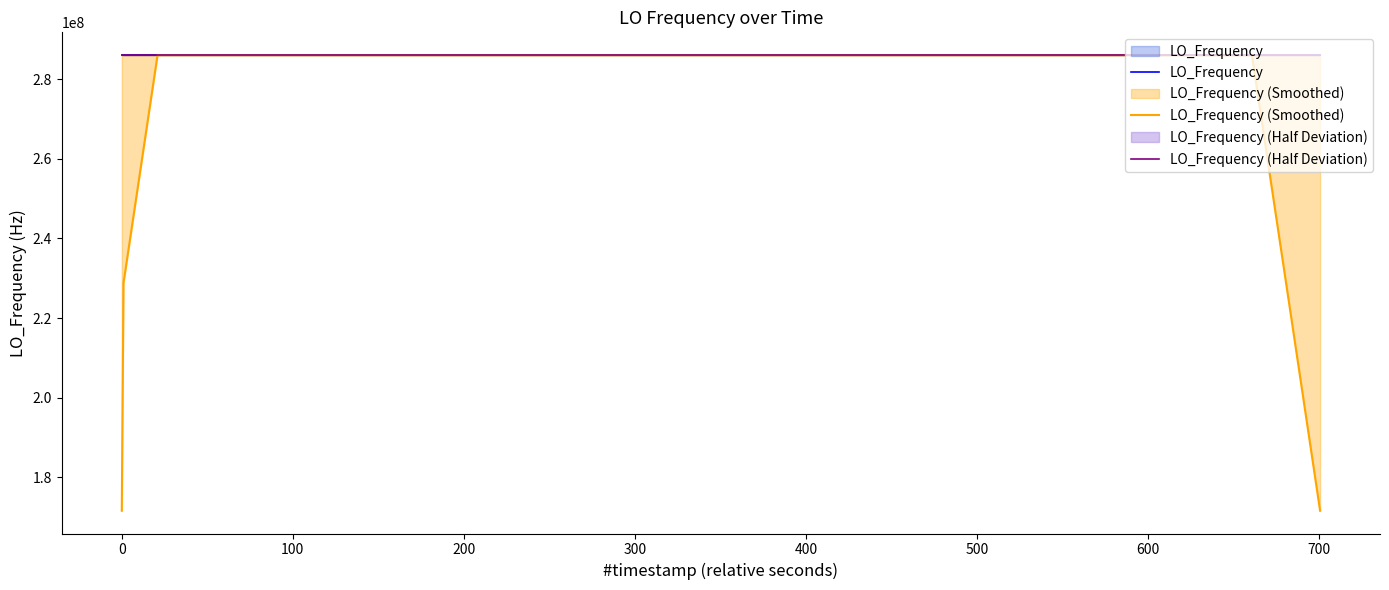

What is the difference between the second highest and minimum values in the LO_Frequency series?

8.4